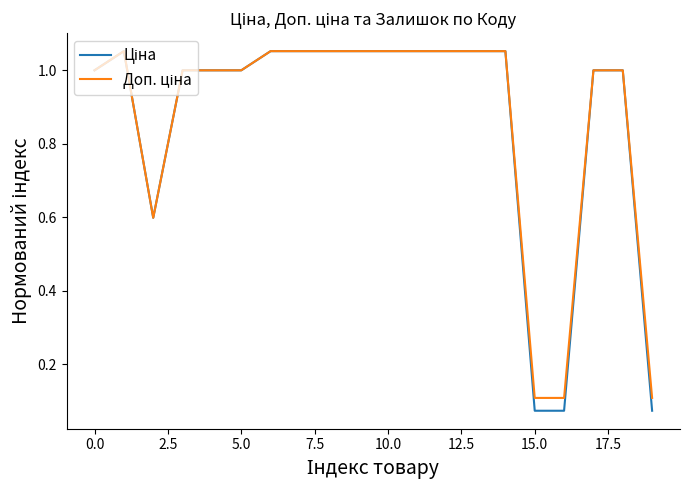

Does the chart have visible grid lines?

No